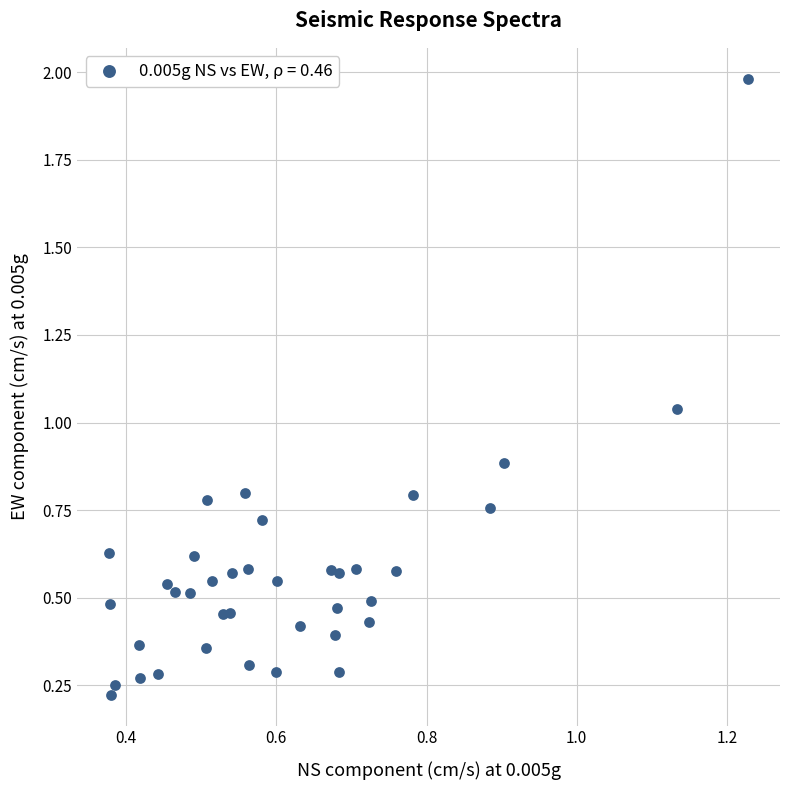

What is the range of X values (max minus min)?

0.9